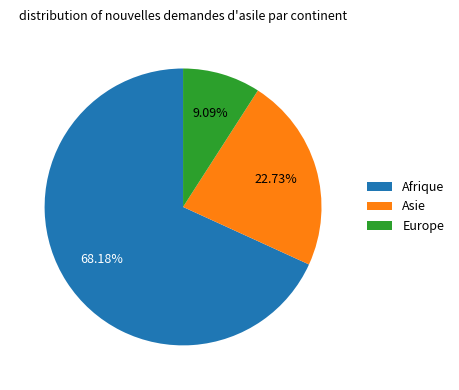

To the nearest percent, what is the average slice percentage?

33%